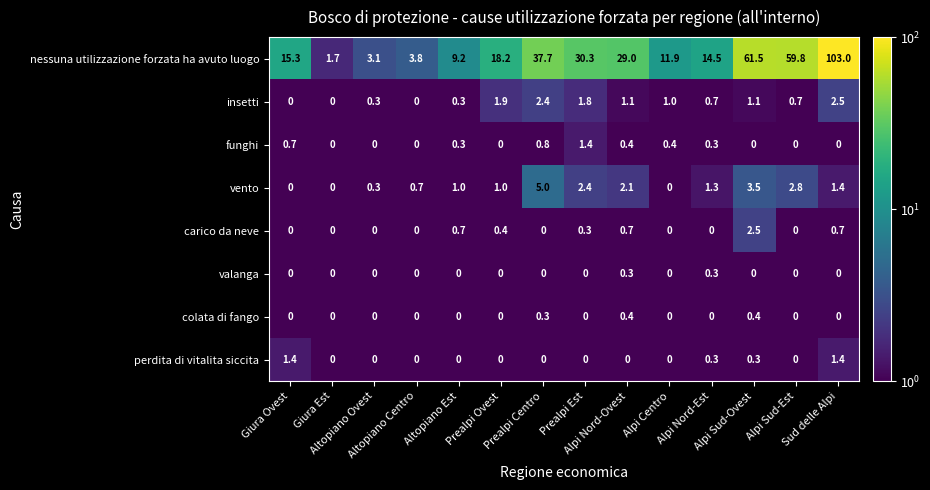

At how many categories does at least one series exceed 1?

14